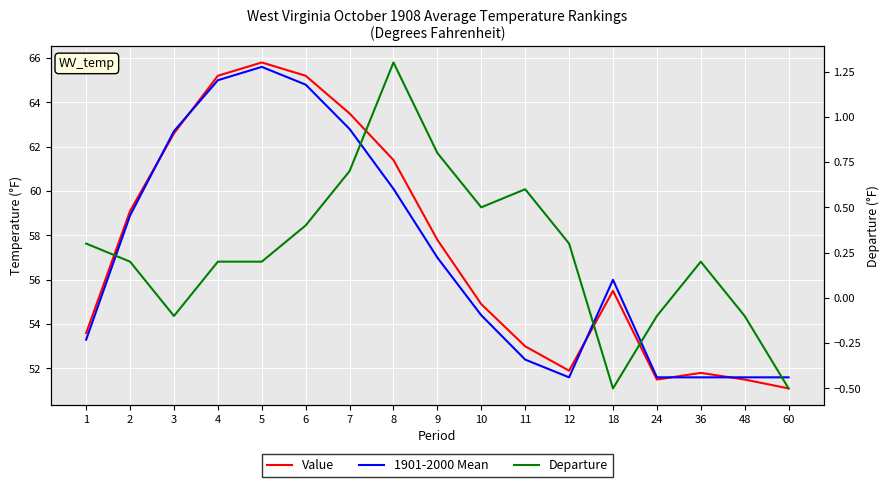

At how many categories does at least one series exceed 12?

17